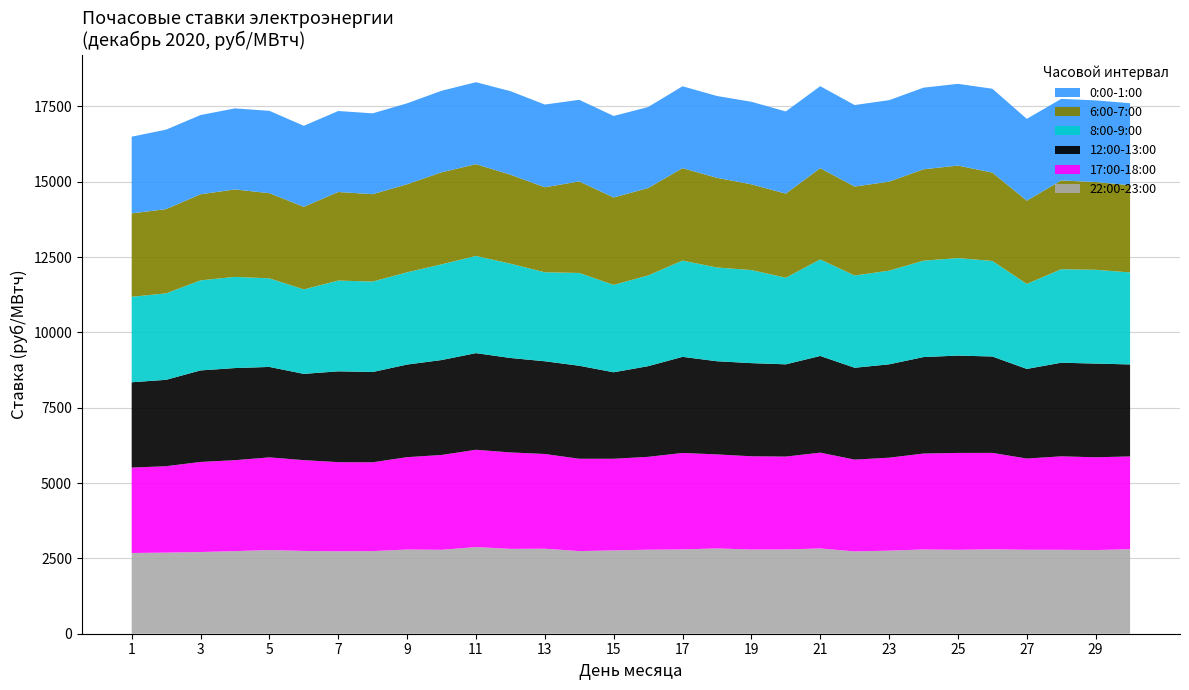

Reading right to left, extract all data points from this chart.

0:00-1:00: 2720.4	2709.6	2707.6	2715.1	2783.5	2712.3	2708.4	2704.9	2704.7	2720.5	2726.9	2739.6	2716.4	2717.5	2690.0	2704.9	2708.8	2746.1	2772.5	2720.2	2705.8	2686.5	2682.4	2687.9	2688.2	2732.3	2689.8	2629.2	2637.3	2545.5
6:00-7:00: 2894.2	2912.7	2945.4	2763.1	2931.9	3070.2	3032.7	2953.7	2952.6	3028.0	2791.3	2845.4	2976.2	3067.4	2898.9	2902.2	3037.2	2820.6	2953.0	3045.8	3054.4	2921.3	2900.0	2940.3	2740.8	2826.8	2902.0	2857.3	2796.5	2767.9
8:00-9:00: 3054.5	3112.9	3102.4	2820.9	3171.5	3235.8	3199.3	3108.4	3061.6	3204.1	2874.6	3088.6	3110.7	3194.7	3011.2	2899.0	3080.1	2953.2	3130.0	3225.3	3176.0	3061.8	3002.2	3011.6	2804.0	2939.9	3025.8	2989.1	2868.8	2837.2
12:00-13:00: 3053.6	3109.9	3107.8	2974.9	3199.1	3230.8	3202.3	3099.1	3048.2	3209.6	3061.9	3091.3	3093.3	3189.8	3009.7	2870.7	3086.8	3077.8	3135.2	3207.7	3150.4	3074.0	2995.8	3014.4	2863.0	3002.0	3057.9	3037.8	2867.3	2832.2
17:00-18:00: 3078.7	3079.2	3101.7	3027.0	3199.0	3215.6	3182.9	3085.2	3046.3	3180.2	3081.6	3095.2	3119.4	3200.8	3081.5	3041.0	3063.8	3143.5	3200.1	3228.9	3147.3	3064.9	2948.1	2958.5	3012.7	3074.9	3018.0	2989.5	2867.7	2834.1
22:00-23:00: 2804.9	2776.2	2785.1	2786.3	2802.2	2784.6	2796.3	2756.5	2732.1	2828.9	2796.9	2794.1	2830.6	2798.4	2788.0	2765.3	2742.5	2821.2	2816.4	2875.6	2784.9	2794.4	2741.6	2735.5	2747.9	2777.3	2740.9	2711.3	2691.7	2679.2